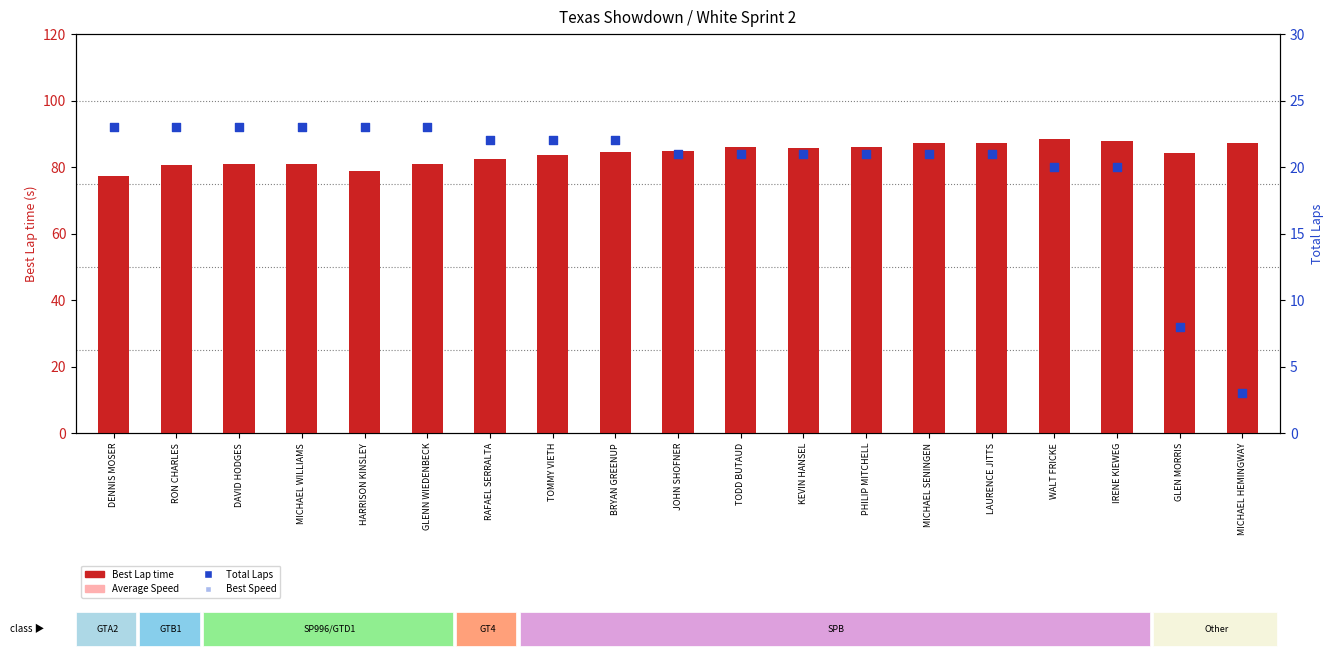

At how many categories does at least one series exceed 46?

19